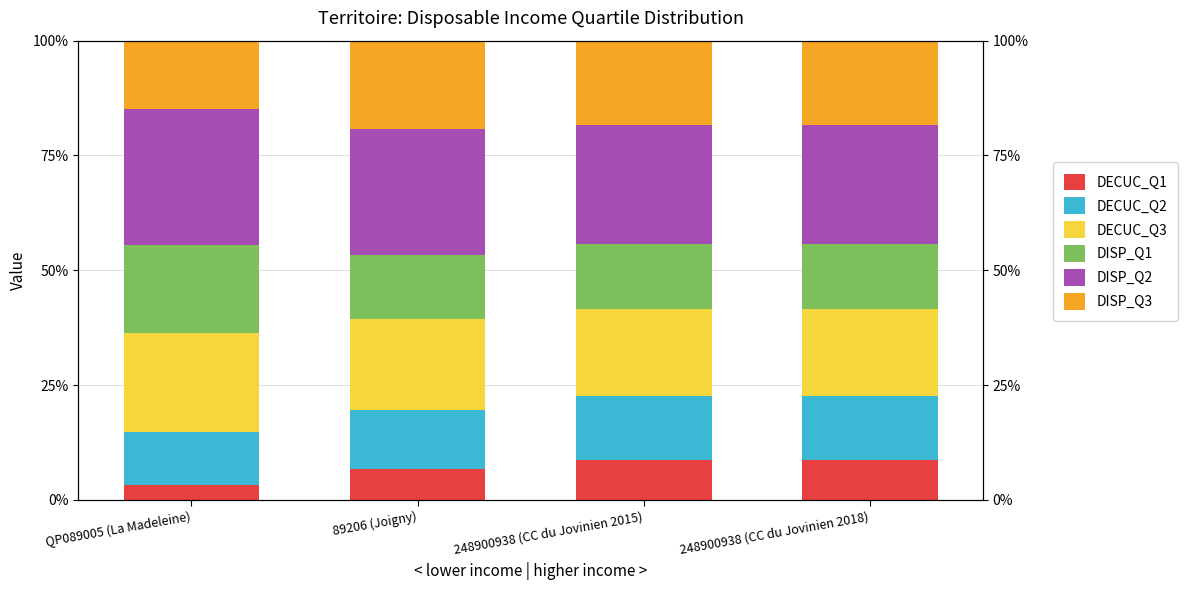

How many data points does each series have?

4